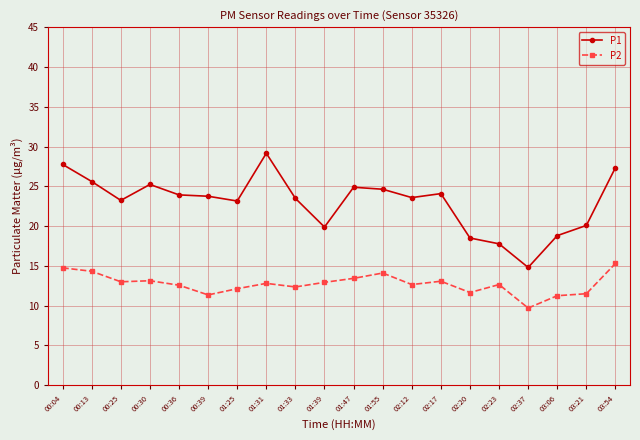

What is the approximate value of P1 at 02:12?

23.6